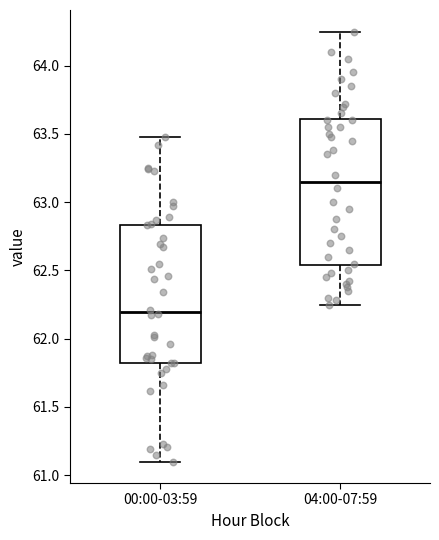

Where is the lower edge of the box for 00:00-03:59 on the y-axis? The values are not printed on the chart, so give them approximately, as read against the axis.

61.80